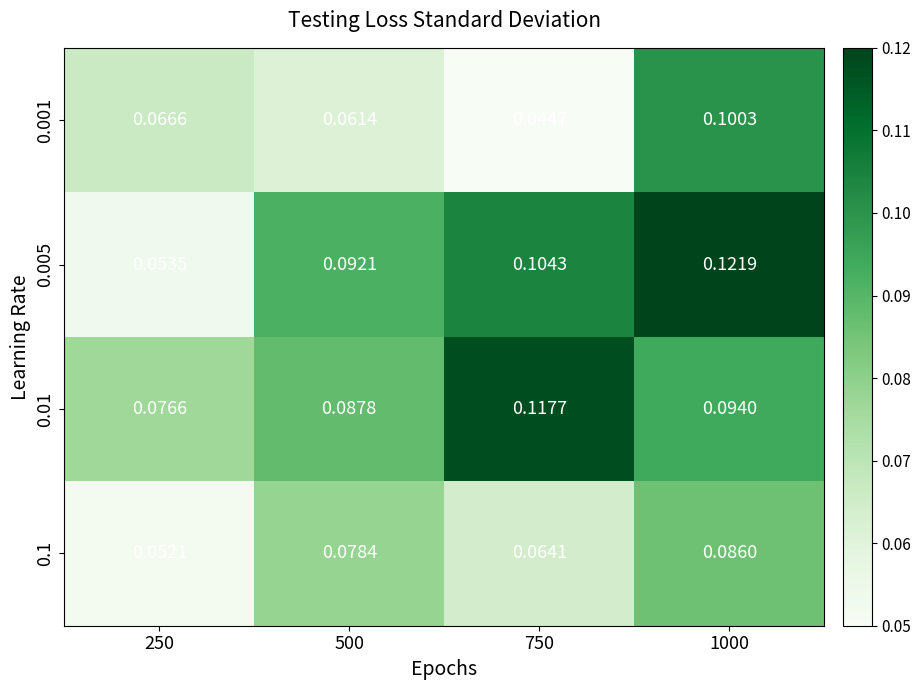

Count the number of categories in the chart.

4